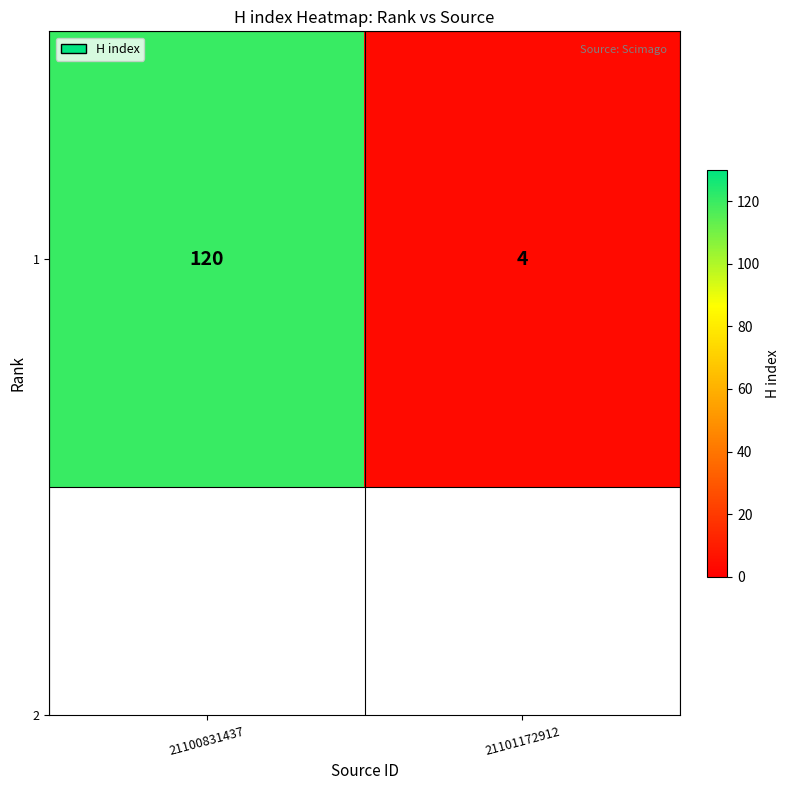

Is it true that the value at 21100831437 is 120?

True